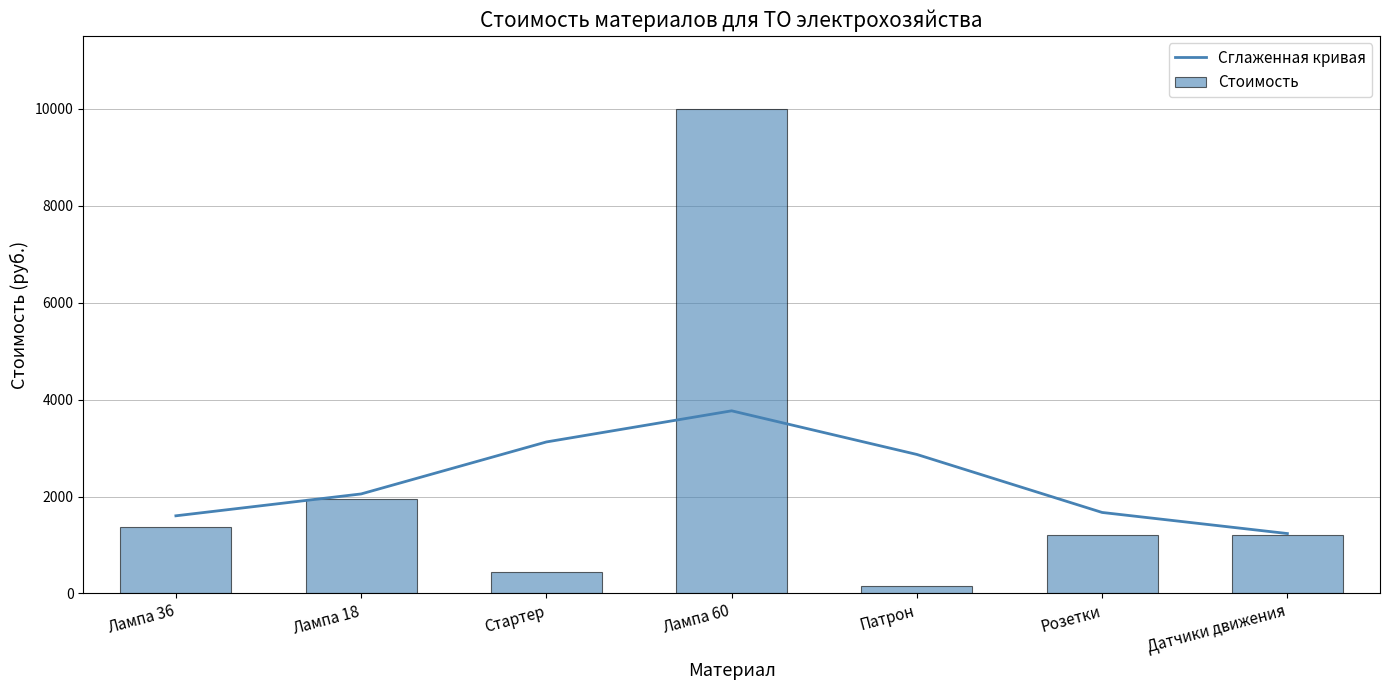

Which category has the lowest value in the Сглаженная кривая series?

Датчики движения